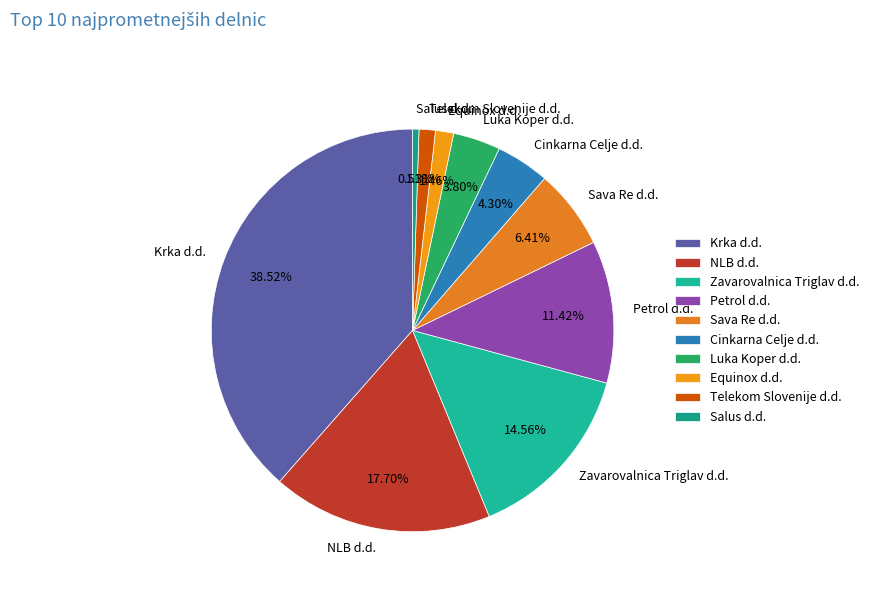

The Krka d.d. slice represents 45% of the pie. True or false?

False